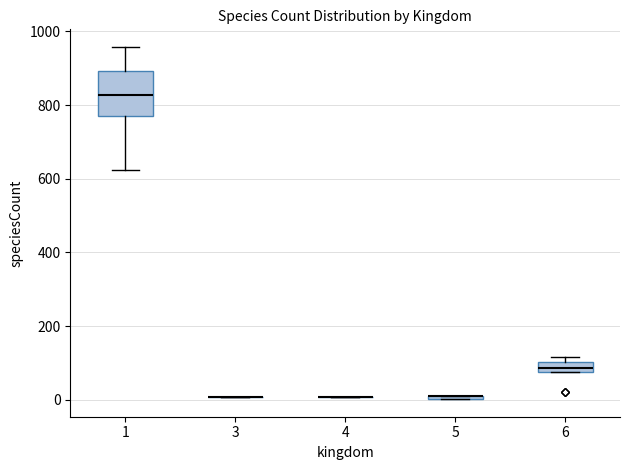

Where is the lower edge of the box at x = 6 on the y-axis? The values are not printed on the chart, so give them approximately, as read against the axis.

80